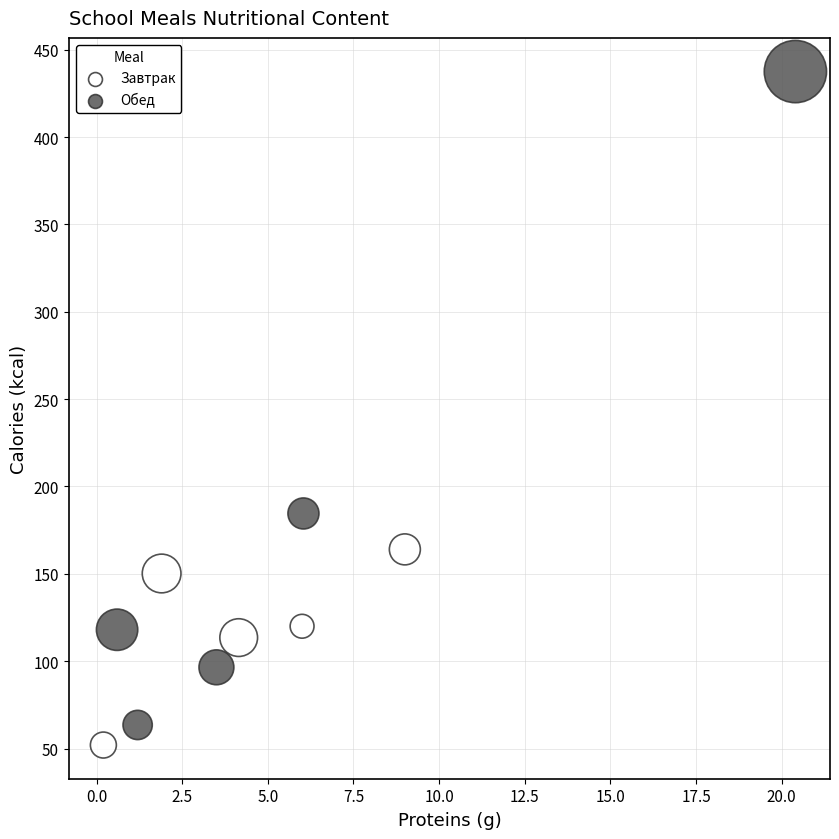

What are all the series names shown in the legend?

Завтрак, Обед